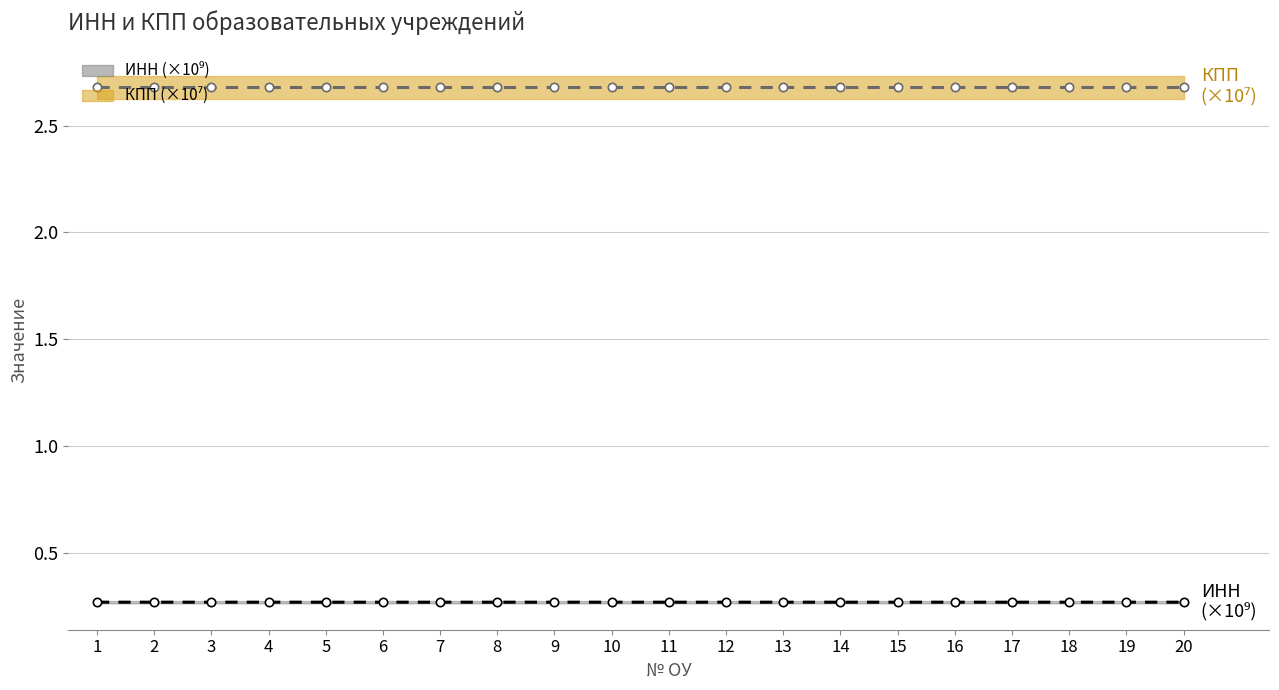

Is the value of КПП (×10⁷) at 1 greater than the value of ИНН (×10⁹) at 10?

Yes